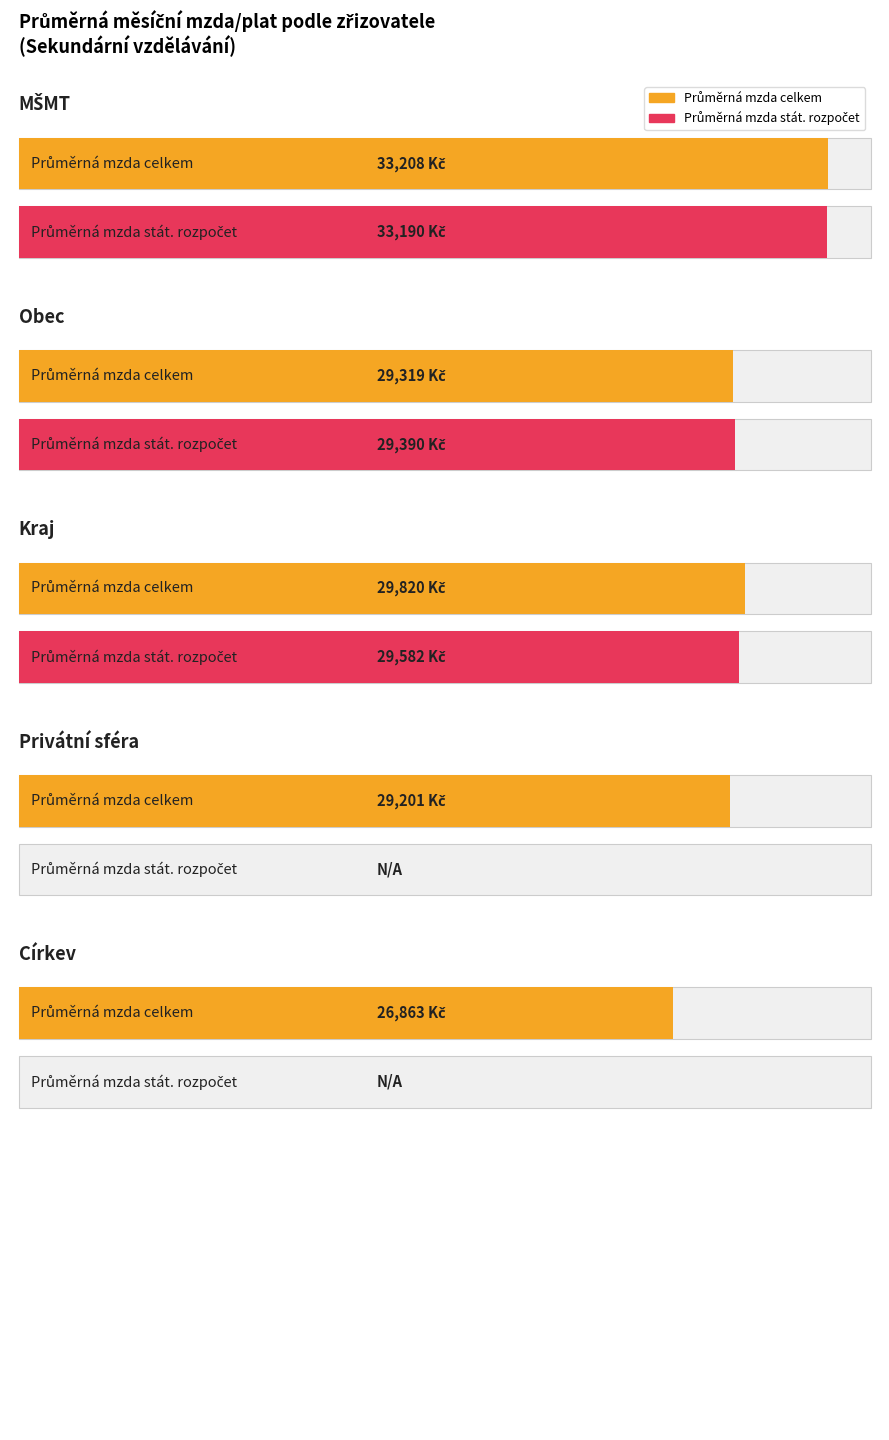

What is the difference between the highest and lowest values at Průměrná mzda celkem?

6345.7